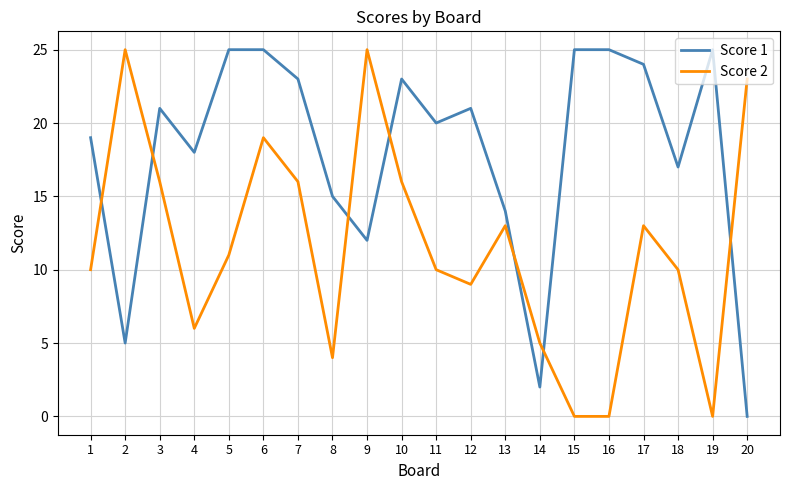

What is the difference between the second highest and second lowest values in the Score 2 series?

25